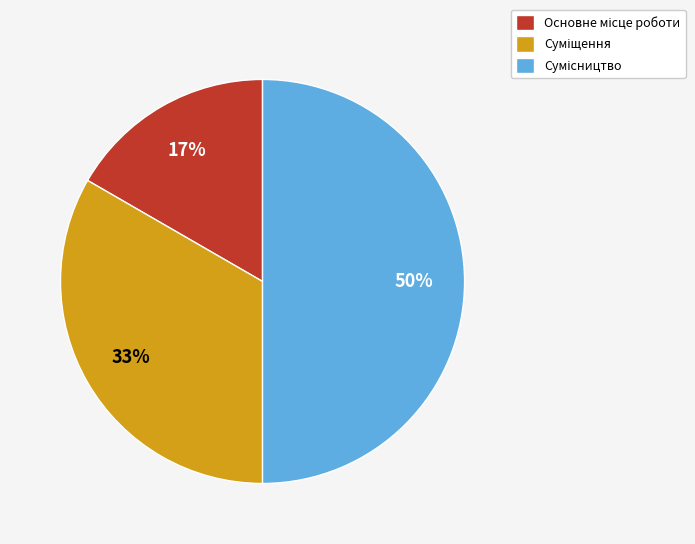

To the nearest percent, what is the difference between the largest and smallest slice percentages?

33%